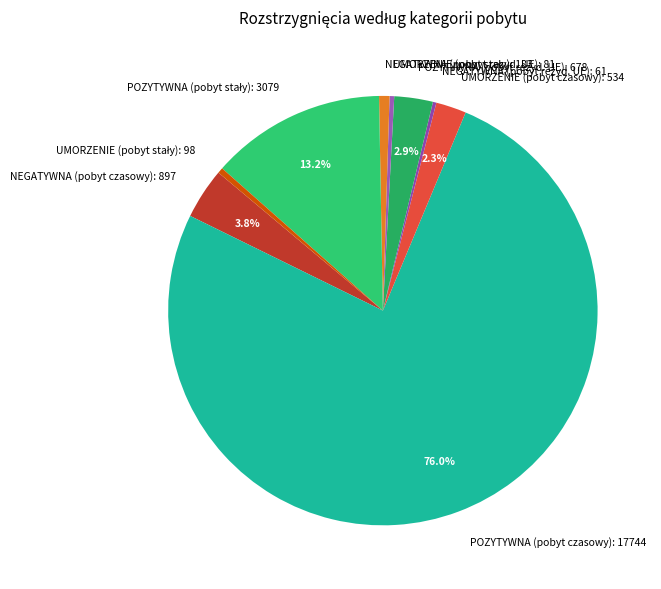

To the nearest percent, what is the difference between the largest and smallest slice percentages?

76%